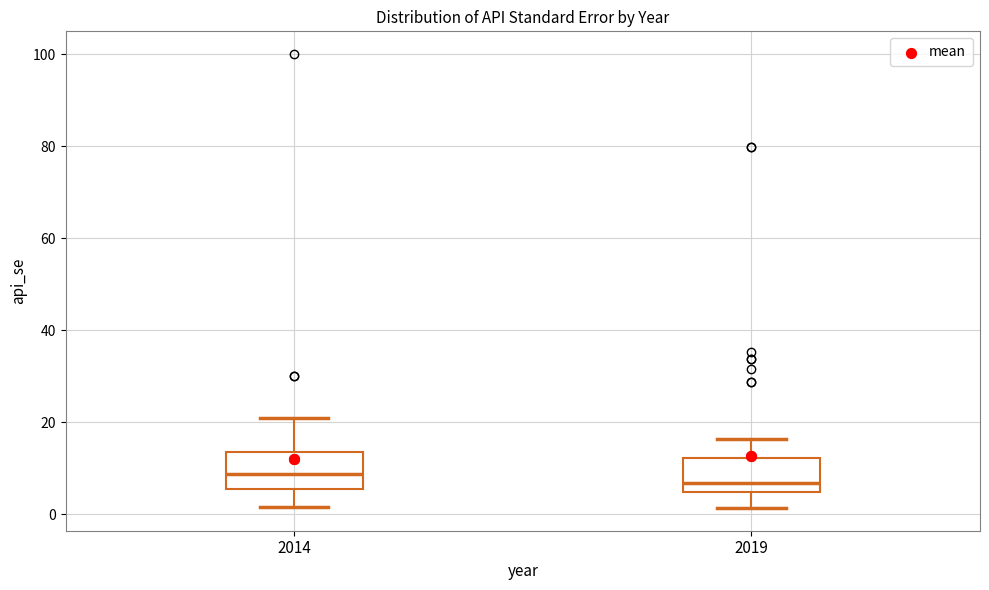

Where does the median line of the box at x = 2014 sit on the y-axis? The values are not printed on the chart, so give them approximately, as read against the axis.

8